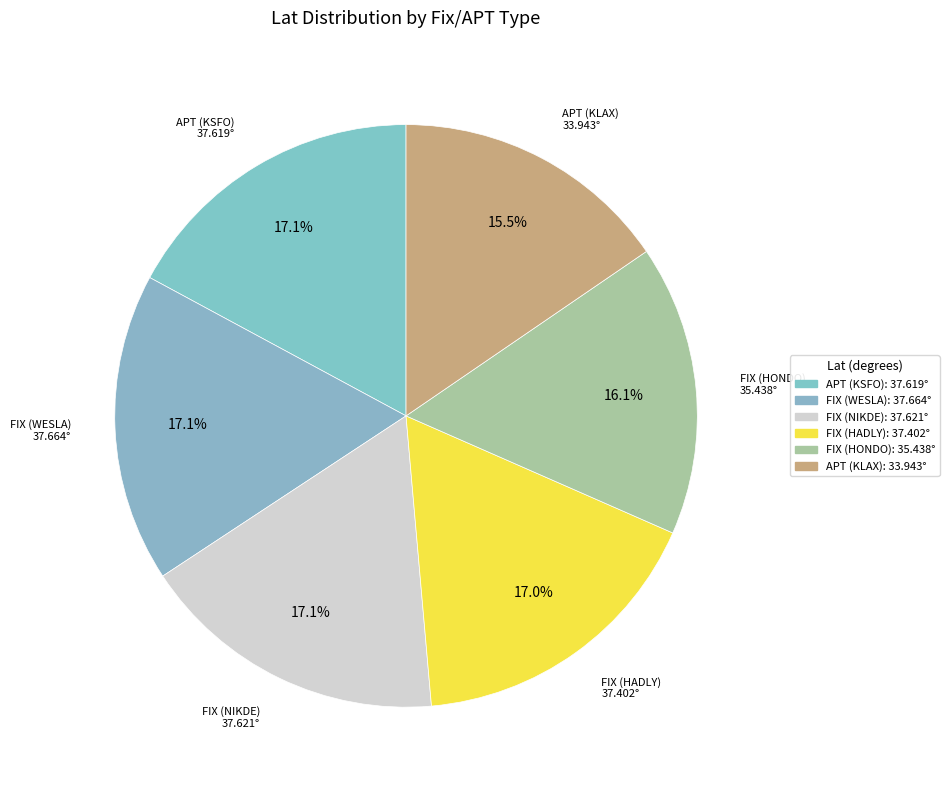

How many segments does this pie chart have?

6